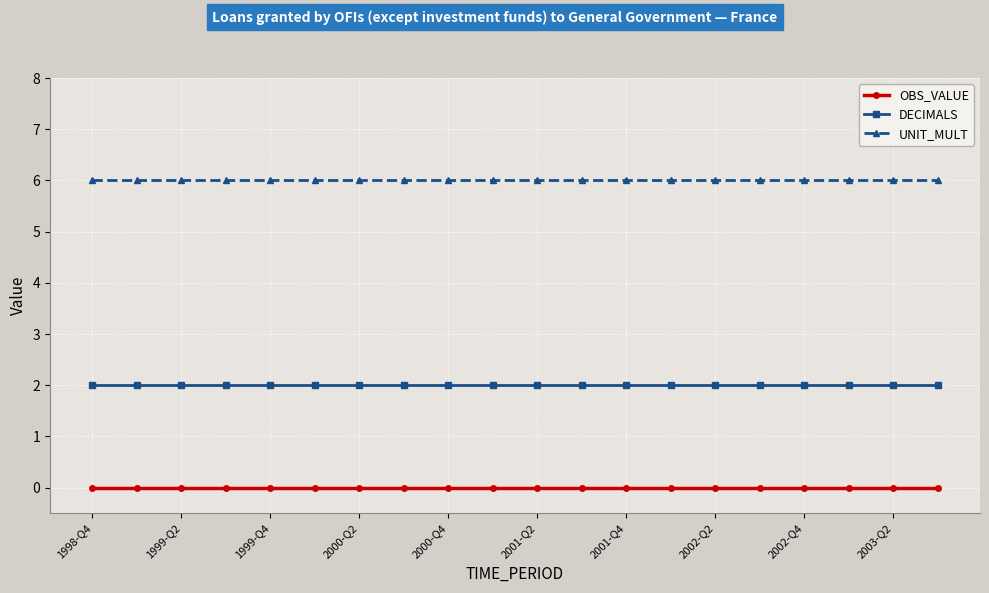

True or false: DECIMALS and UNIT_MULT intersect in this chart.

False